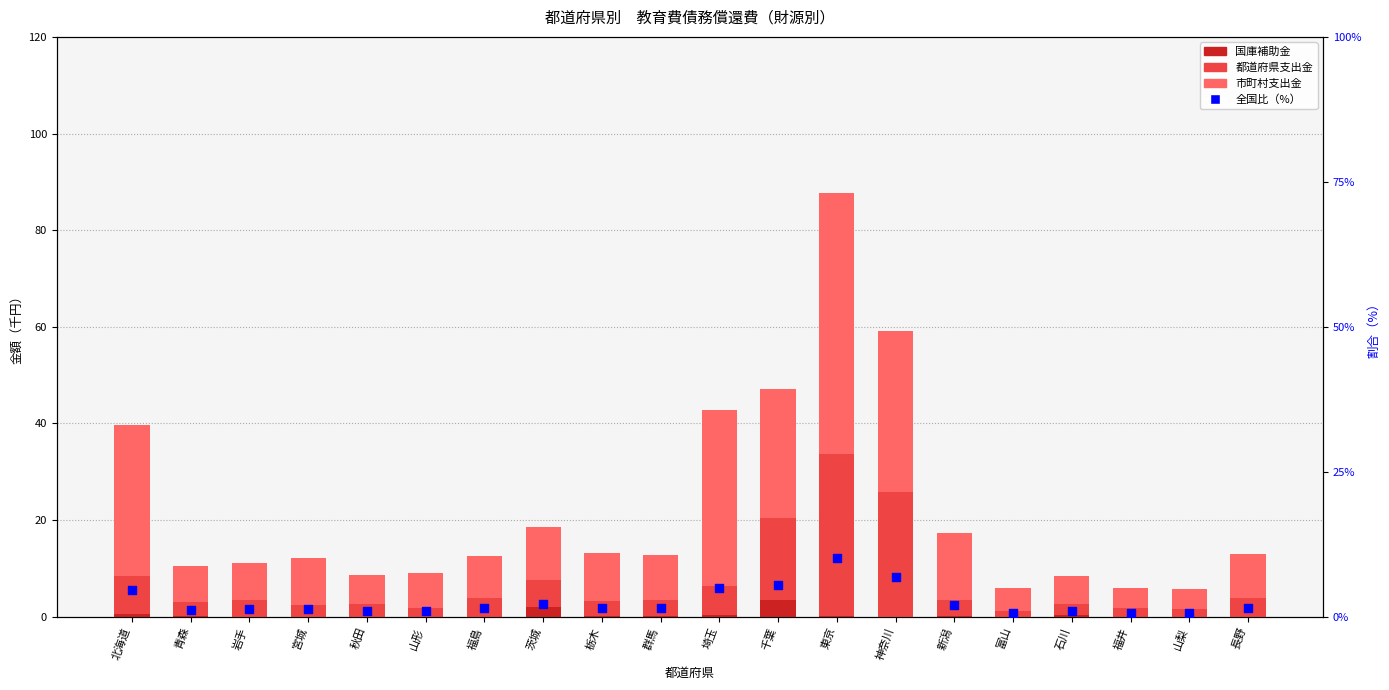

Which series contains the lowest Y value?

国庫補助金